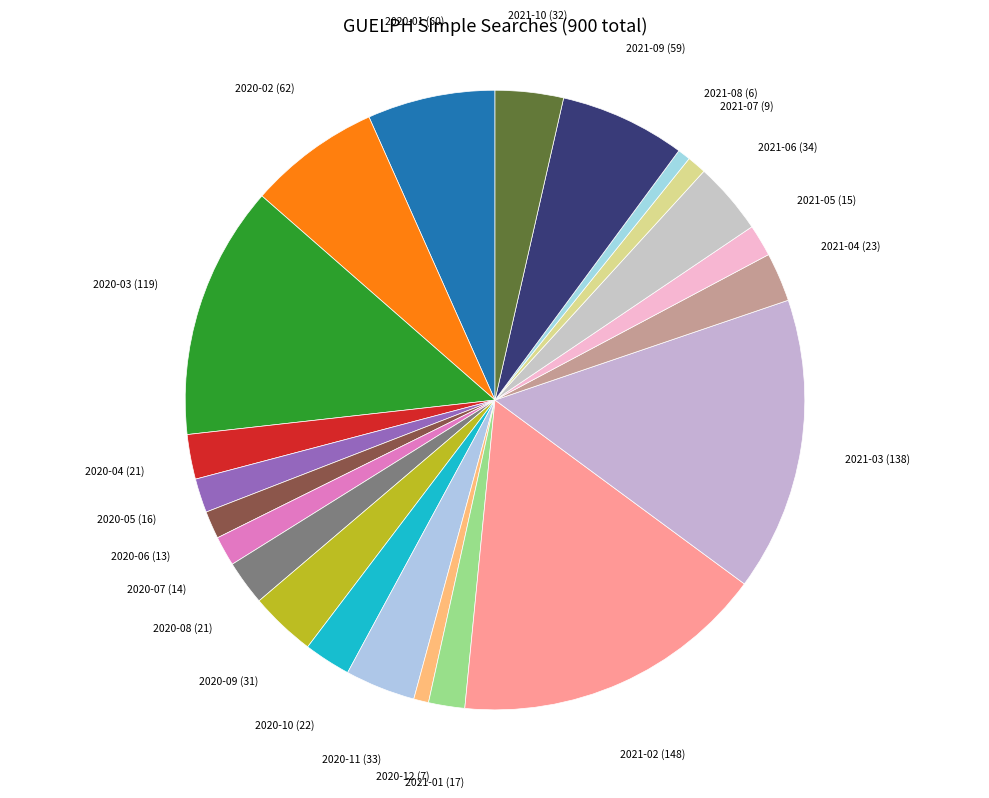

Combined, do 2021-02 and 2021-01 account for over 50%?

No